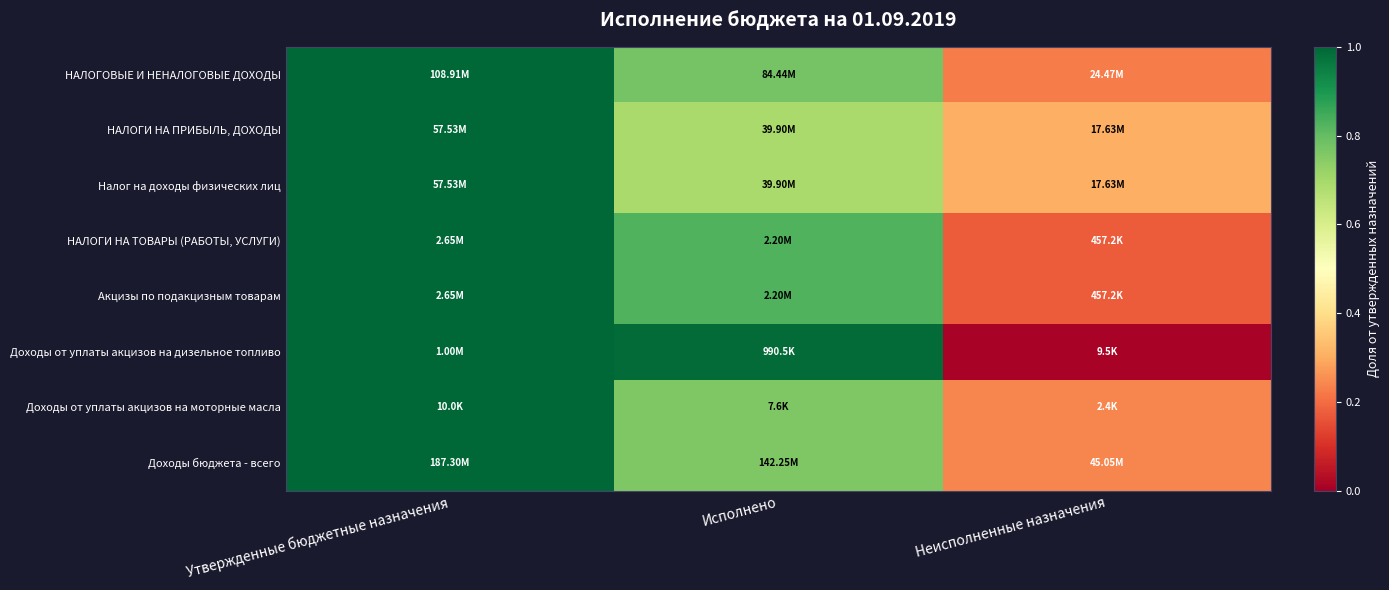

Reading left to right, list all the values displayed in this chart.

НАЛОГОВЫЕ И НЕНАЛОГОВЫЕ ДОХОДЫ: Утвержденные бюджетные назначения=1.0	Исполнено=0.8	Неисполненные назначения=0.2
НАЛОГИ НА ПРИБЫЛЬ, ДОХОДЫ: Утвержденные бюджетные назначения=1.0	Исполнено=0.7	Неисполненные назначения=0.3
Налог на доходы физических лиц: Утвержденные бюджетные назначения=1.0	Исполнено=0.7	Неисполненные назначения=0.3
НАЛОГИ НА ТОВАРЫ (РАБОТЫ, УСЛУГИ): Утвержденные бюджетные назначения=1.0	Исполнено=0.8	Неисполненные назначения=0.2
Акцизы по подакцизным товарам: Утвержденные бюджетные назначения=1.0	Исполнено=0.8	Неисполненные назначения=0.2
Доходы от уплаты акцизов на дизельное топливо: Утвержденные бюджетные назначения=1.0	Исполнено=1.0	Неисполненные назначения=0.0
Доходы от уплаты акцизов на моторные масла: Утвержденные бюджетные назначения=1.0	Исполнено=0.8	Неисполненные назначения=0.2
Доходы бюджета - всего: Утвержденные бюджетные назначения=1.0	Исполнено=0.8	Неисполненные назначения=0.2